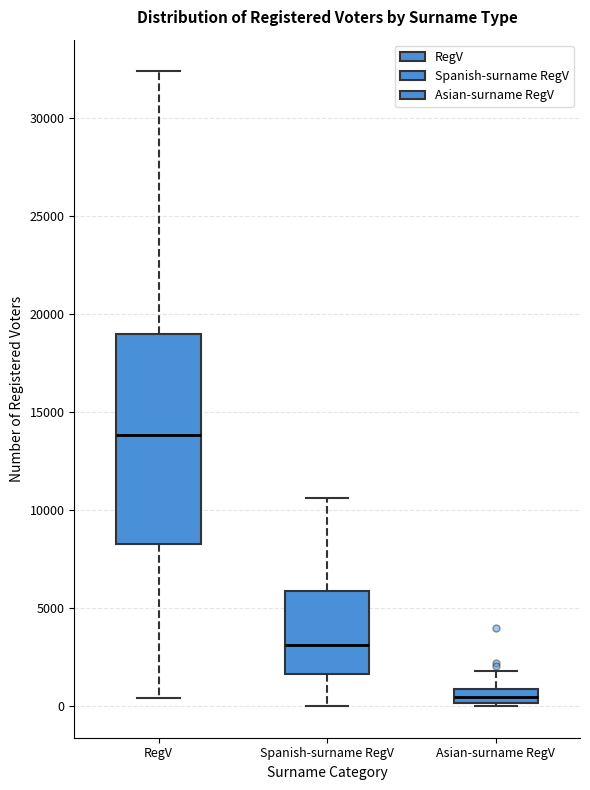

Reading left to right, transcribe this box plot: for each box, give where its median line is, the range the box spans, and where its two whiskers end, as read against the y-axis. The values are not printed on the chart, so give them approximately, as read against the axis.

RegV: median 14000, box 8500 to 19000, whiskers 500 to 32500
Spanish-surname RegV: median 3000, box 1500 to 6000, whiskers 0 to 10500
Asian-surname RegV: median 500, box 0 to 1000, whiskers 0 to 2000